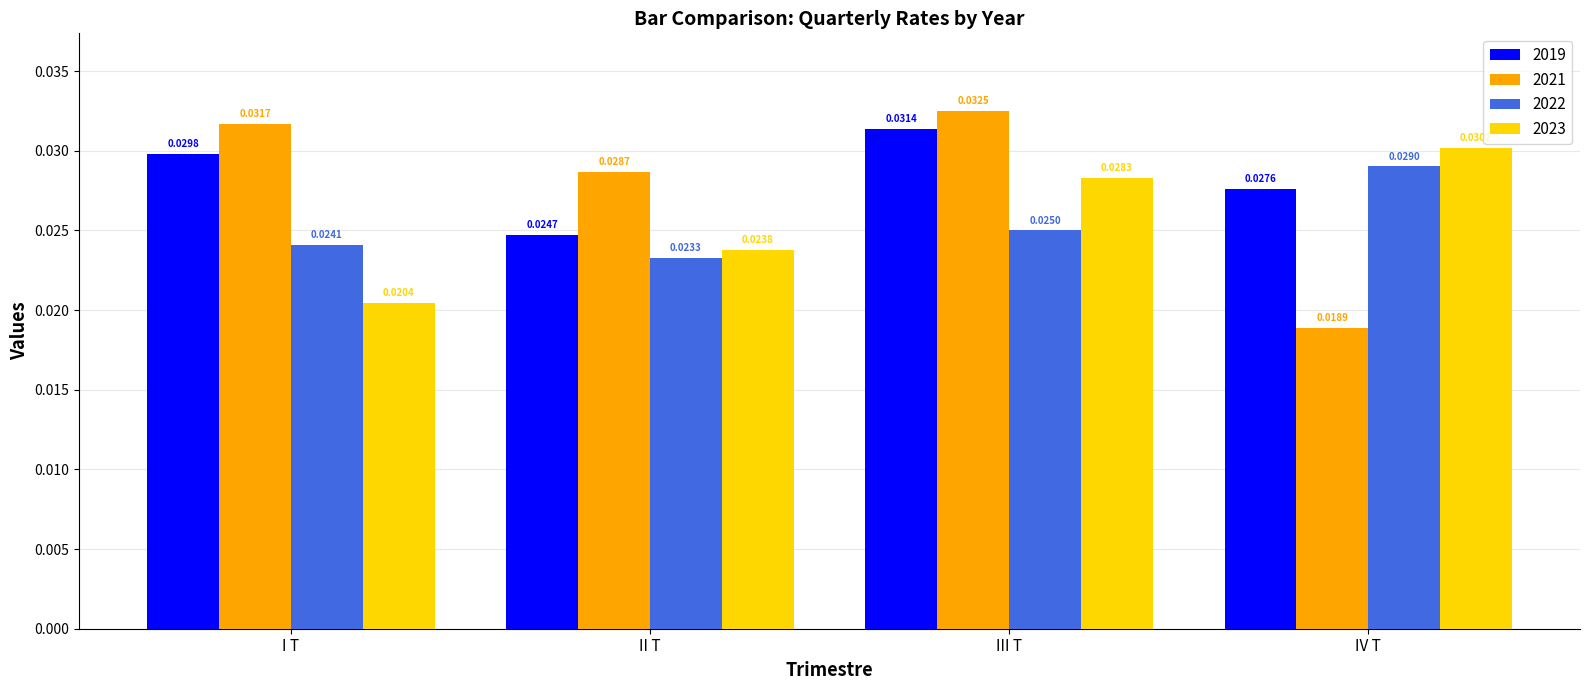

Which category has the lowest value in the 2022 series?

II T